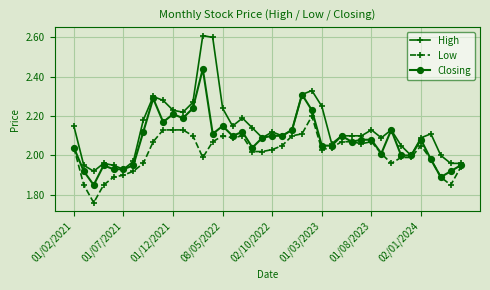

Which series has the largest total across all categories?

High